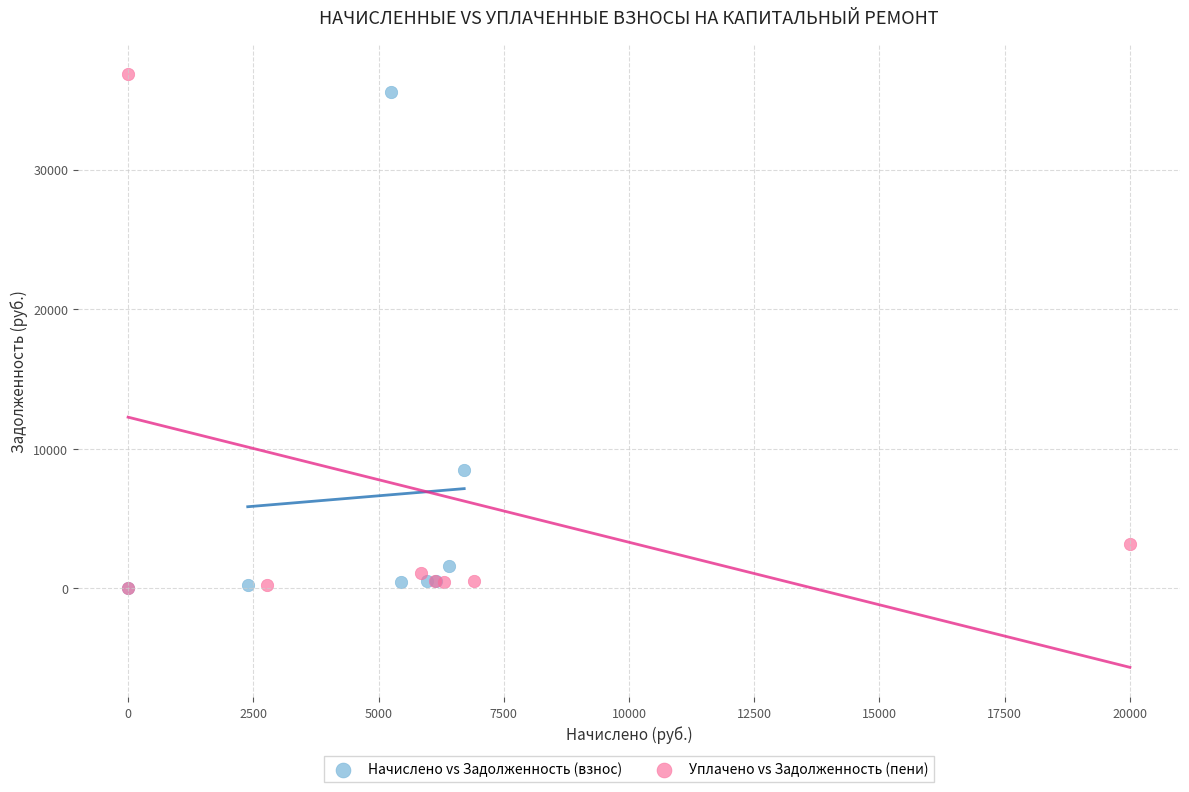

Which series contains the highest Y value?

Уплачено vs Задолженность (пени)